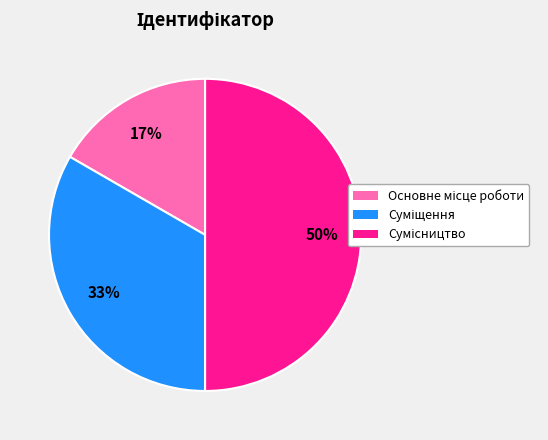

To the nearest percent, what is the average slice percentage?

33%